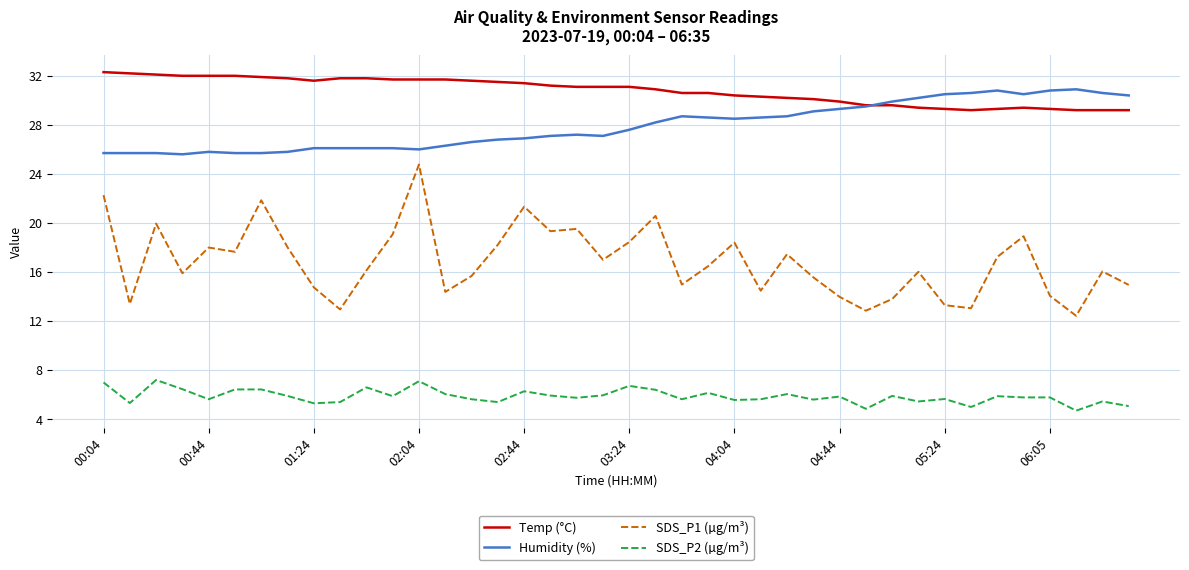

Which series has the largest total across all categories?

Temp (°C)